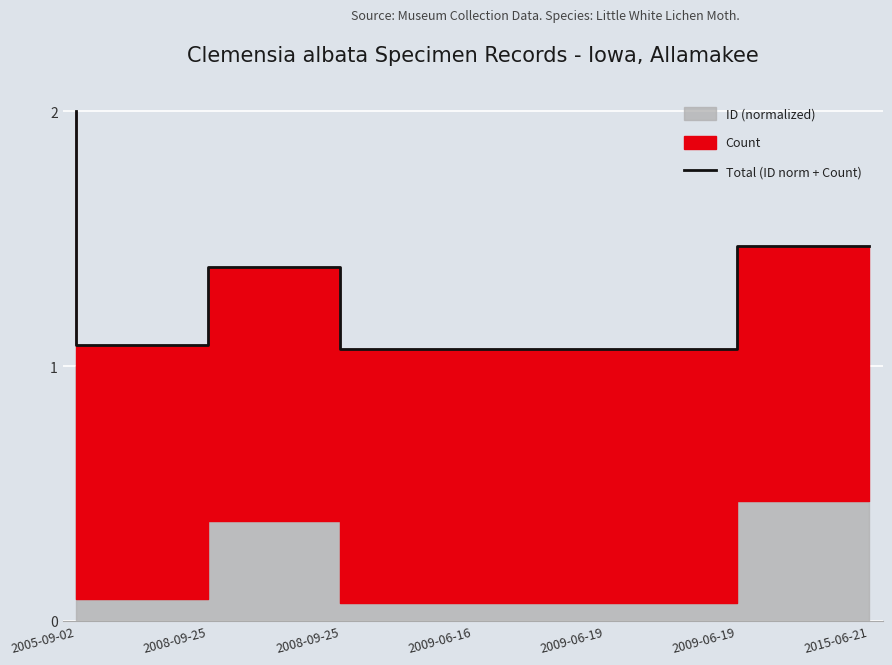

What is the difference between the maximum and minimum values?

0.9